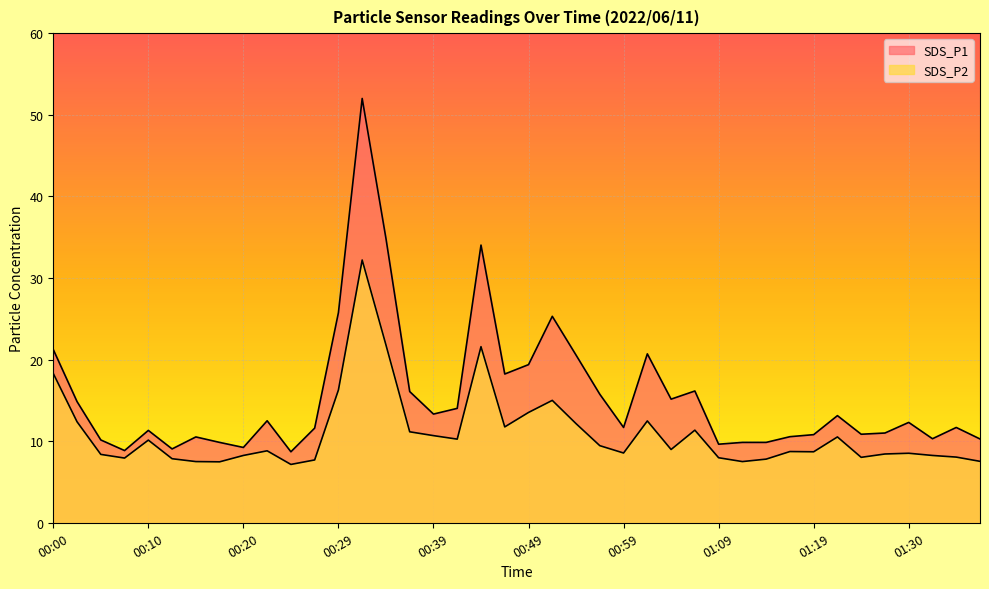

True or false: SDS_P1 has more than 1 points higher than both neighbors.

True